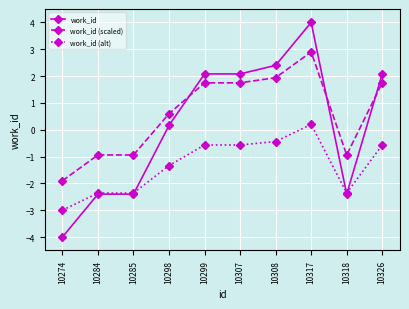

What is the value of the work_id point at the 5th from the left?

2.1